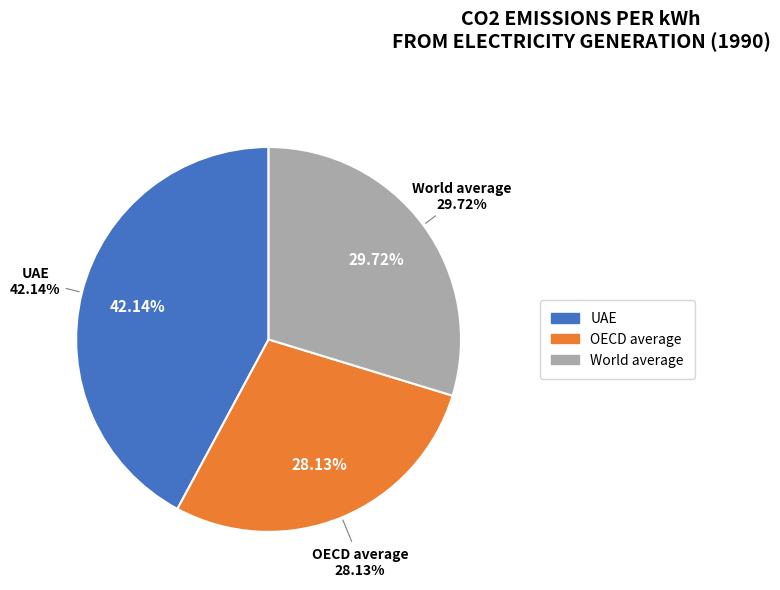

True or false: World average accounts for 35% of the total.

False